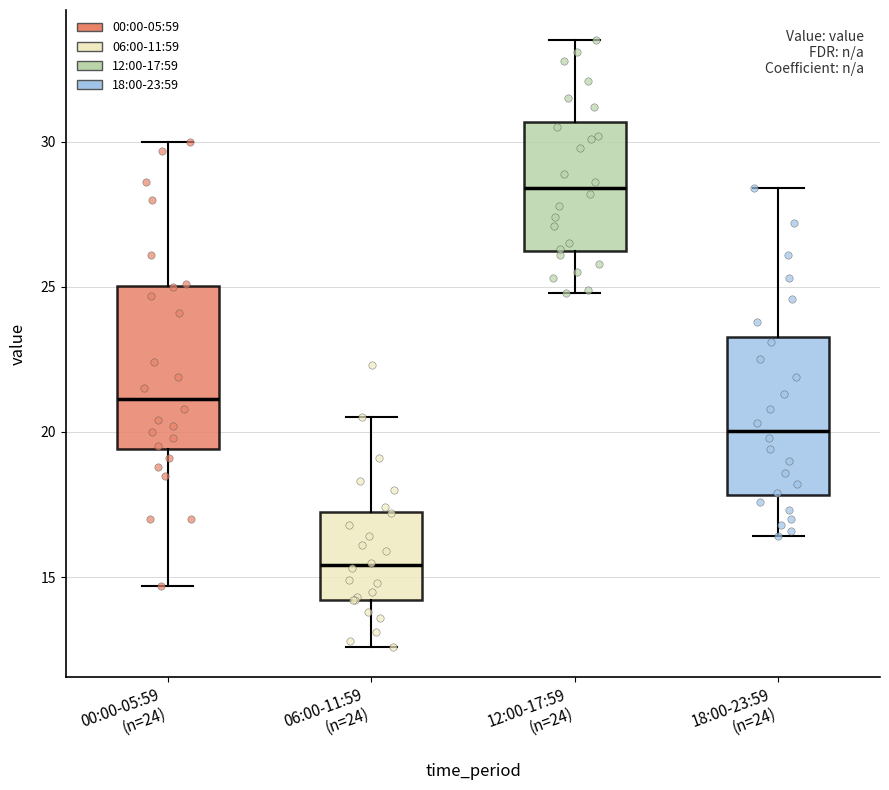

Reading left to right, transcribe this box plot: for each box, give where its median line is, the range the box spans, and where its two whiskers end, as read against the y-axis. The values are not printed on the chart, so give them approximately, as read against the axis.

00:00-05:59 (n=24): median 21.0, box 19.5 to 25.0, whiskers 14.5 to 30.0
06:00-11:59 (n=24): median 15.5, box 14.0 to 17.5, whiskers 12.5 to 20.5
12:00-17:59 (n=24): median 28.5, box 26.5 to 30.5, whiskers 25.0 to 33.5
18:00-23:59 (n=24): median 20.0, box 18.0 to 23.5, whiskers 16.5 to 28.5